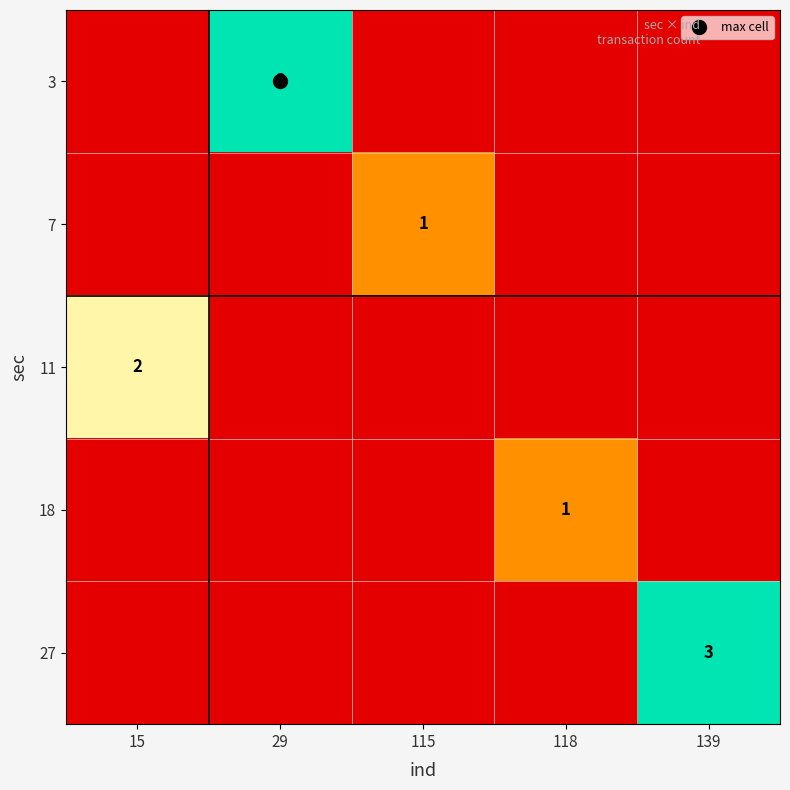

List the series in order of their peak value, lowest first.

7, 18, 11, 3, 27